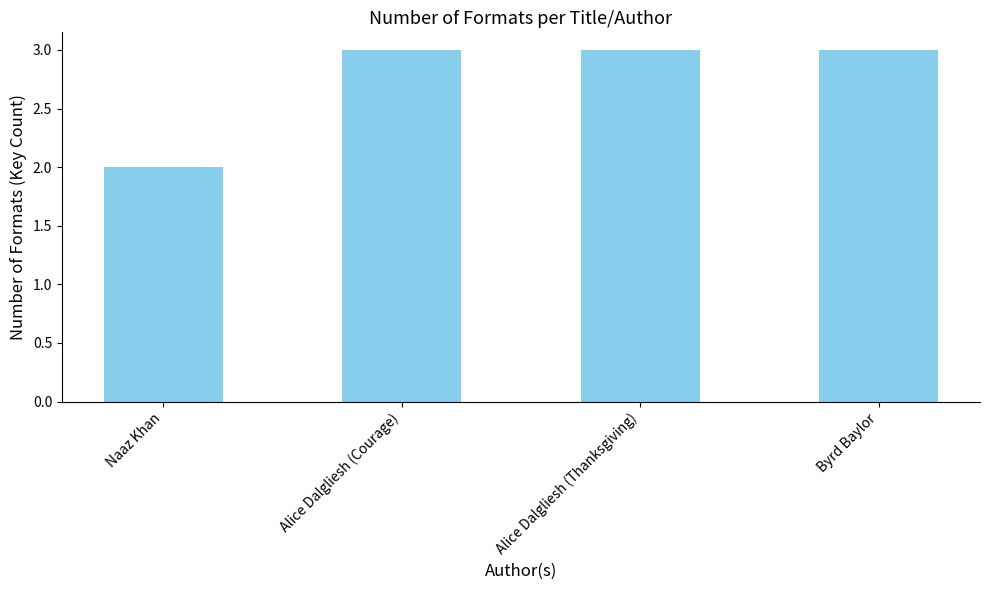

How many bars are there in total?

4